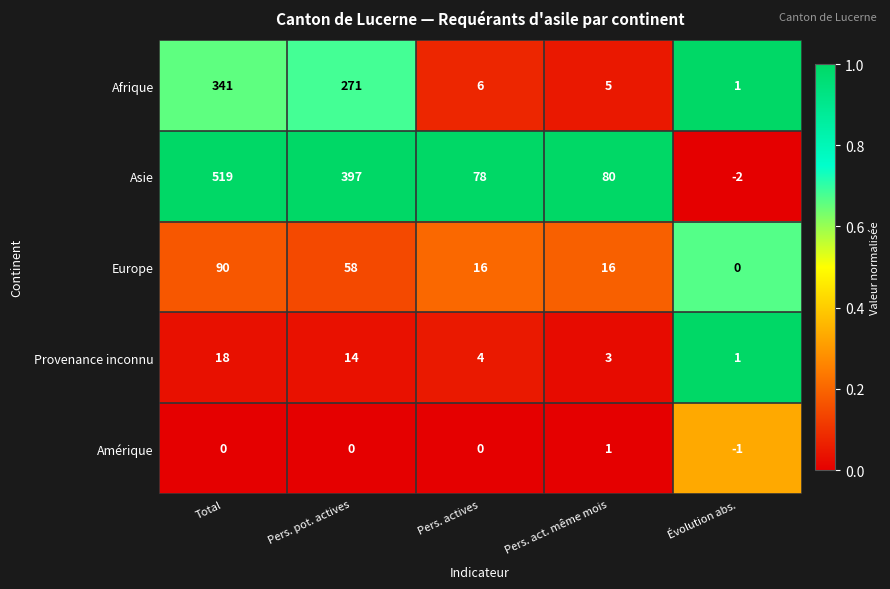

True or false: Europe has a value of 16 at Pers. actives.

True